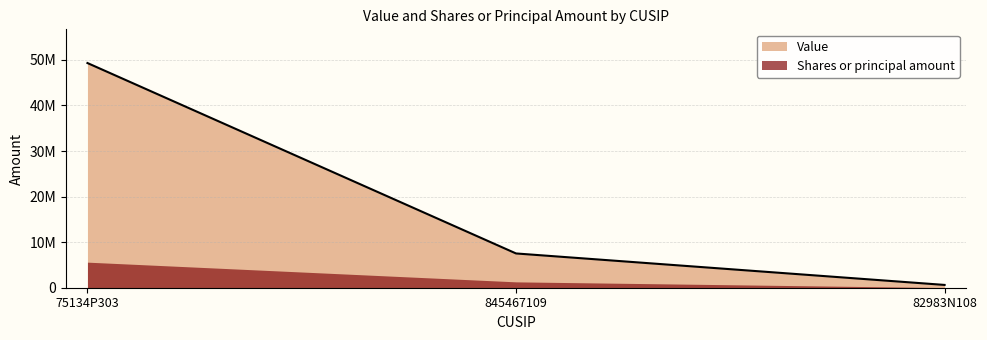

List the labels in order of value, largest first.

75134P303, 845467109, 82983N108